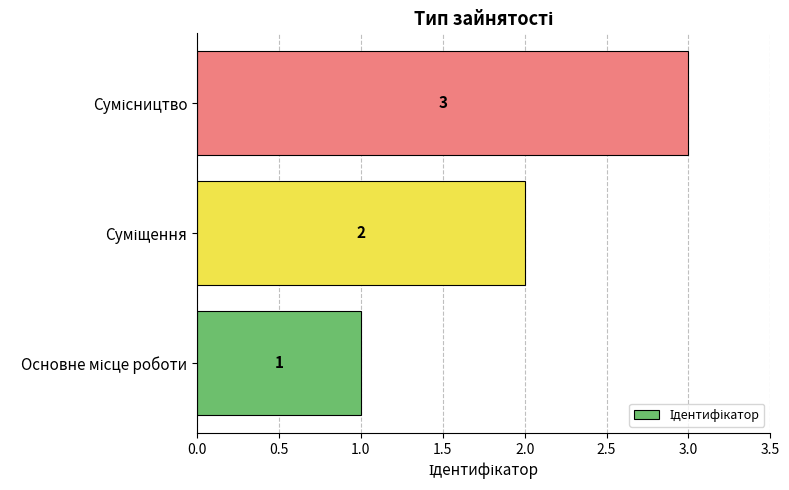

What is the maximum value shown in the chart?

3